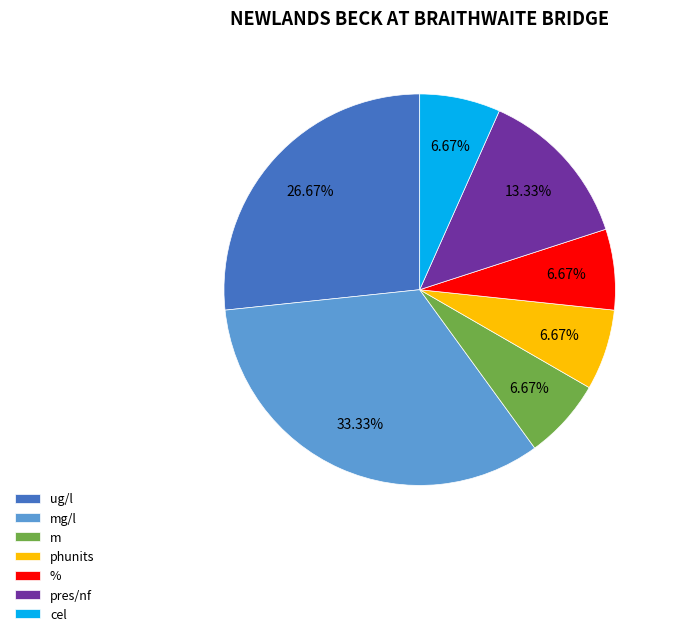

Which slice is the largest?

mg/l